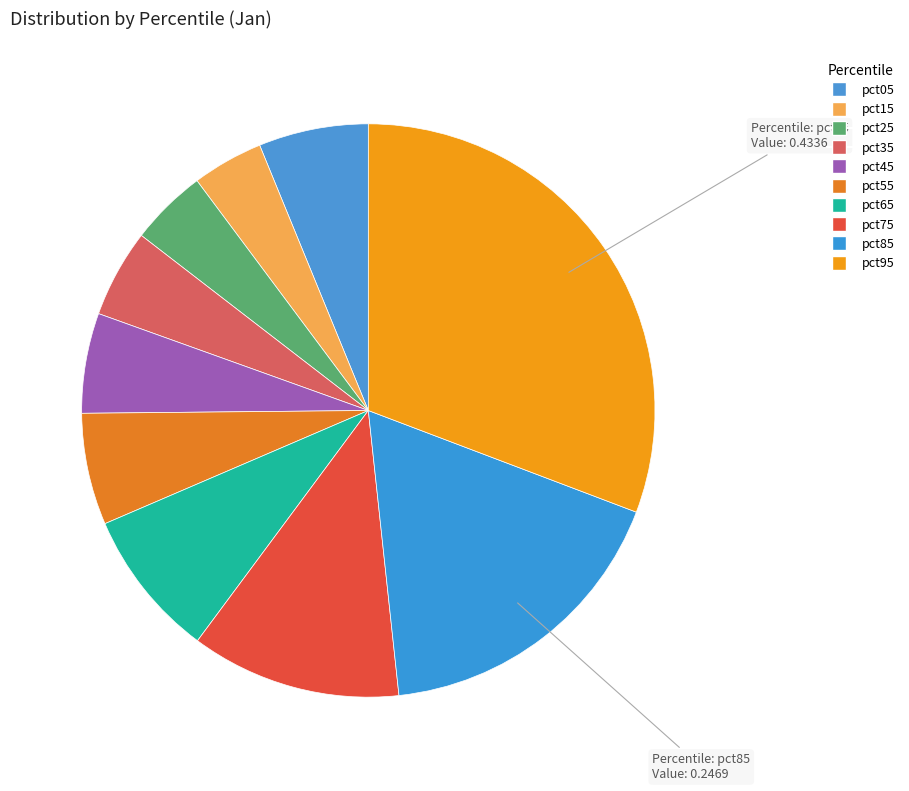

Between pct15 and pct75, which is larger?

pct75